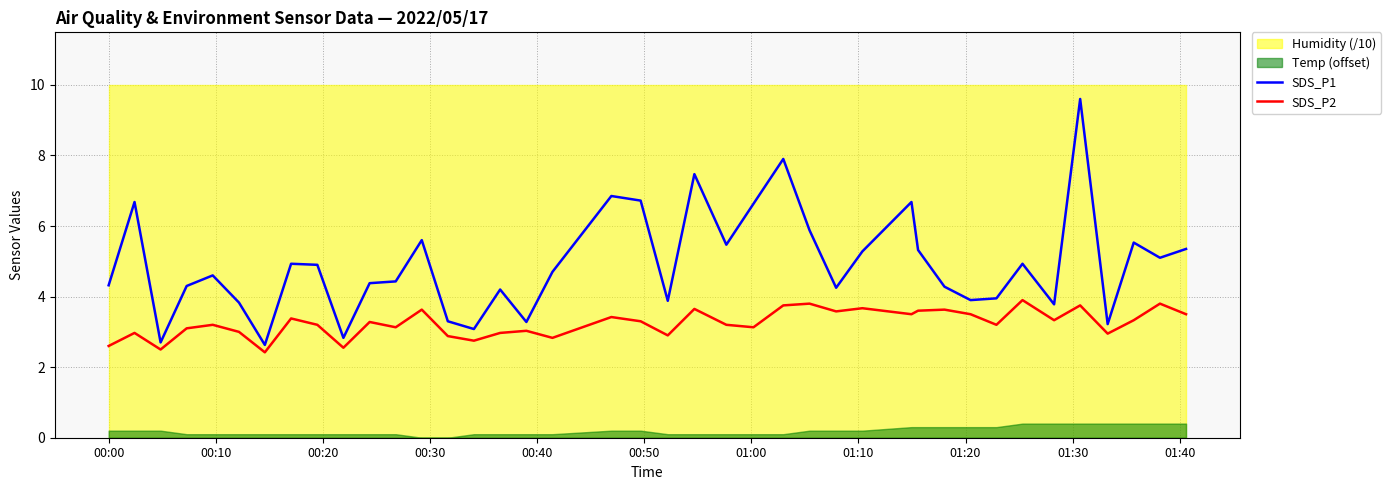

Does the chart have visible grid lines?

Yes